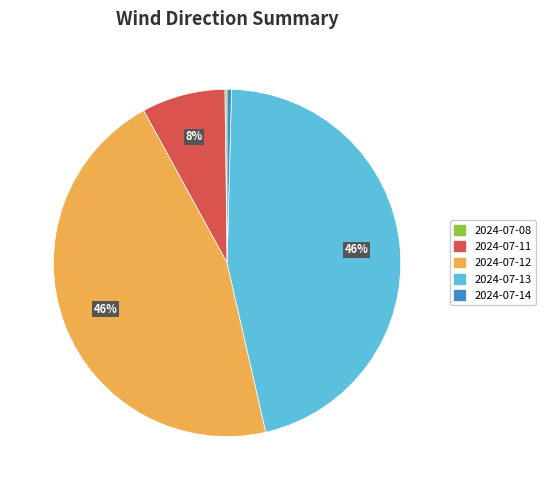

To the nearest percent, what is the difference between the largest and smallest slice percentages?

46%